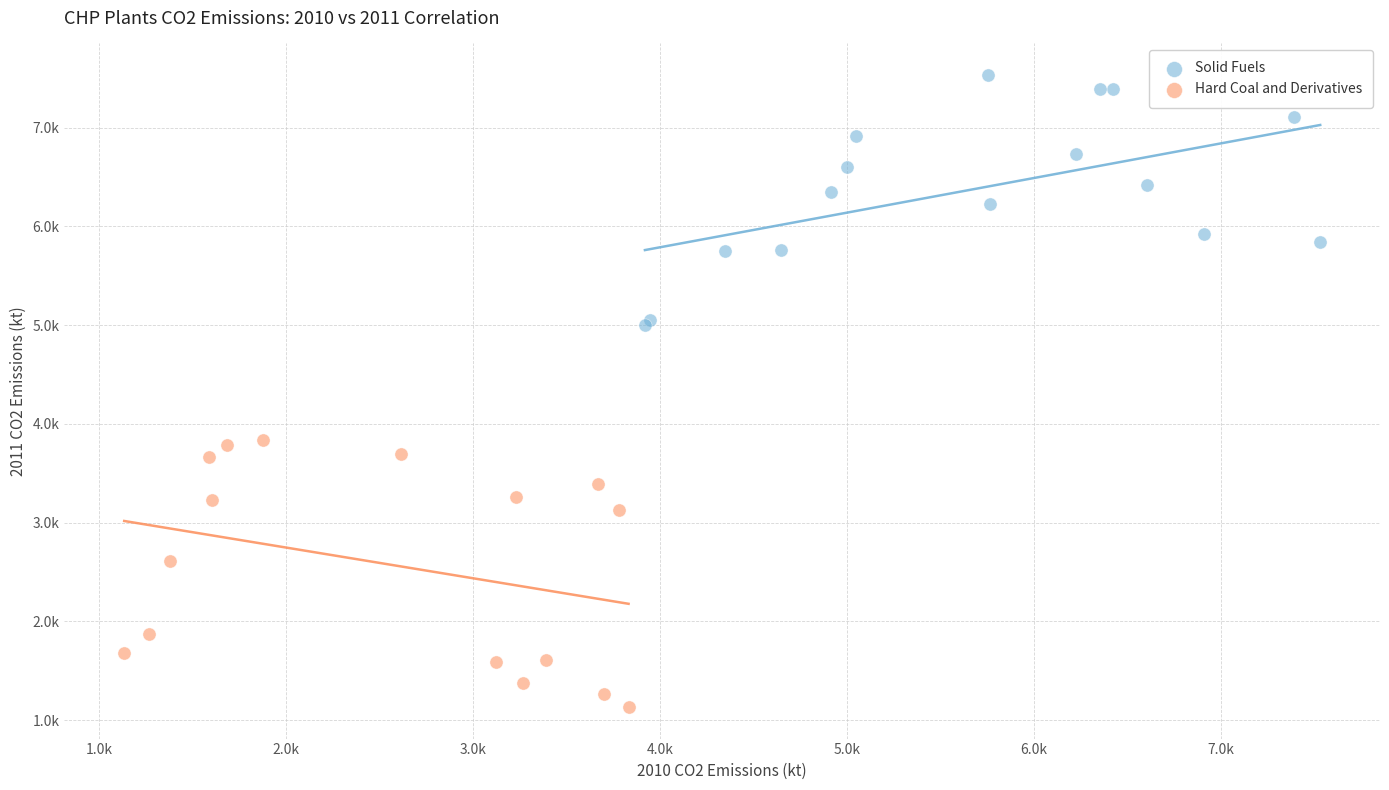

What are all the series names shown in the legend?

Solid Fuels, Hard Coal and Derivatives